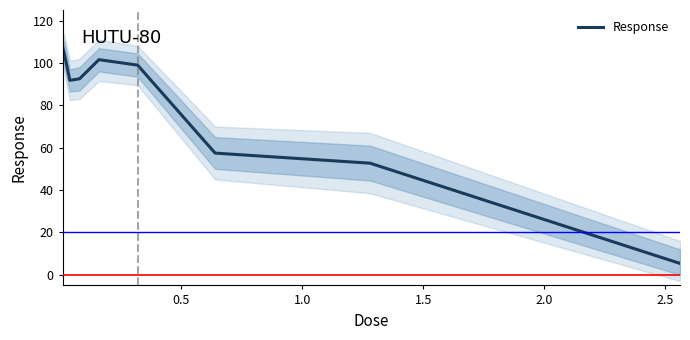

How many points are higher than both their immediate neighbors (excluding endpoints)?

1